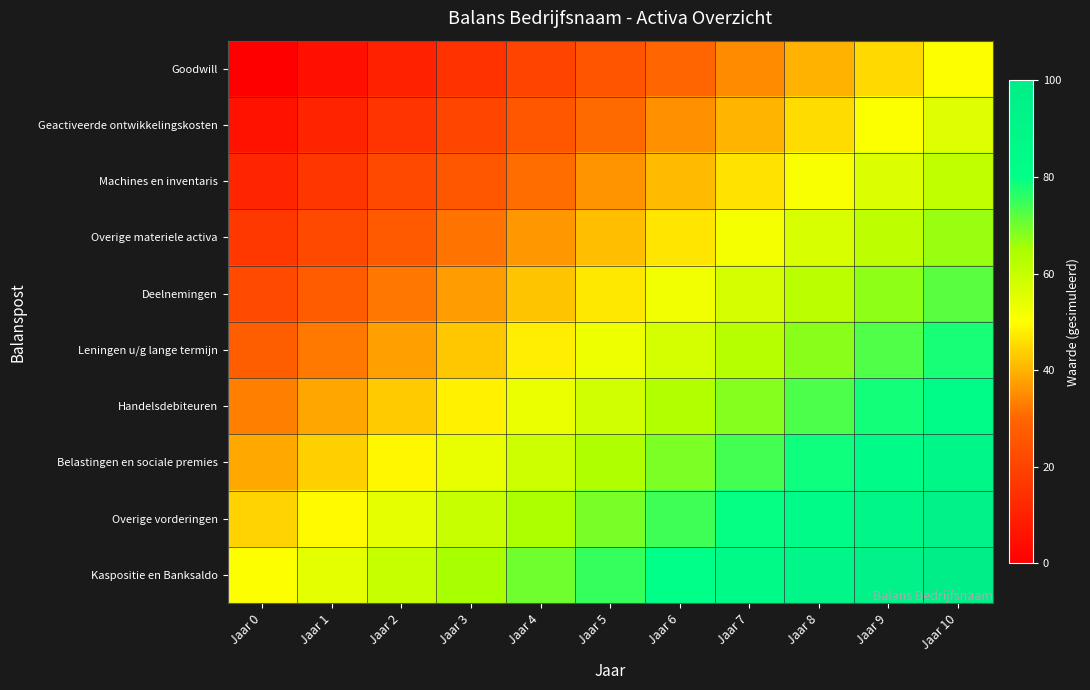

List the series in order of their peak value, highest first.

Kaspositie en Banksaldo, Overige vorderingen, Belastingen en sociale premies, Handelsdebiteuren, Leningen u/g lange termijn, Deelnemingen, Overige materiele activa, Machines en inventaris, Geactiveerde ontwikkelingskosten, Goodwill